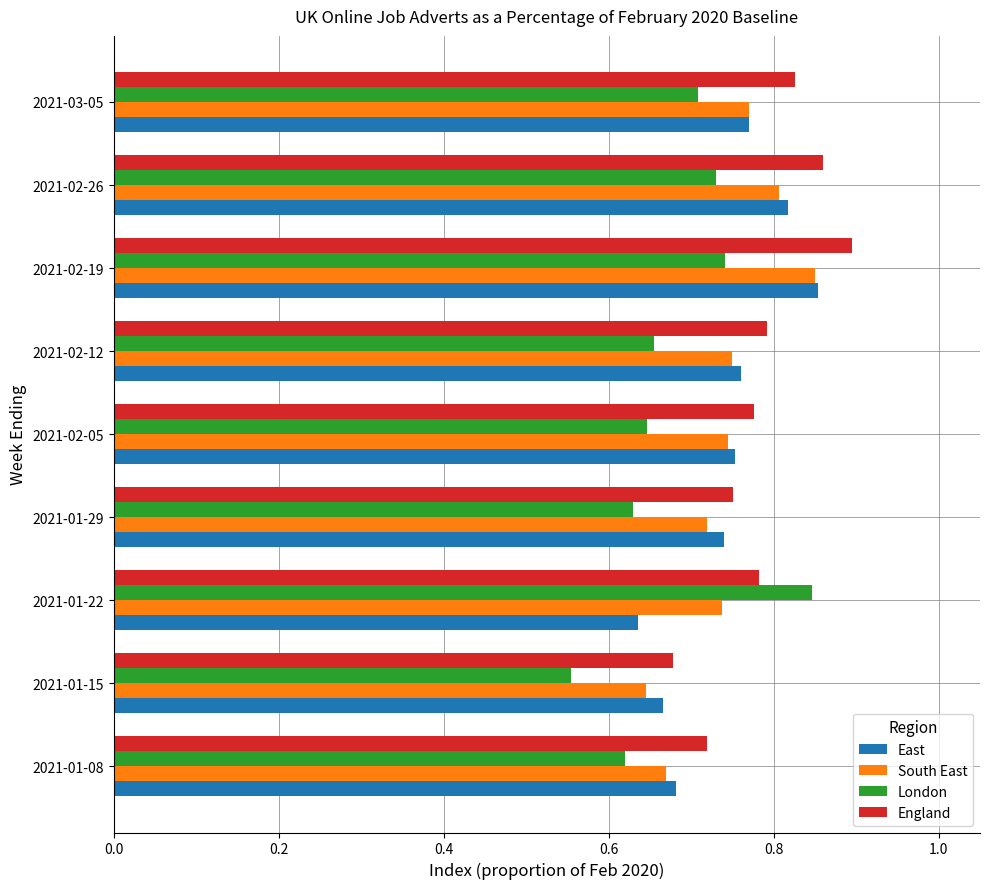

What is the sum of the London values at 2021-02-12 and 2021-01-22?

1.5